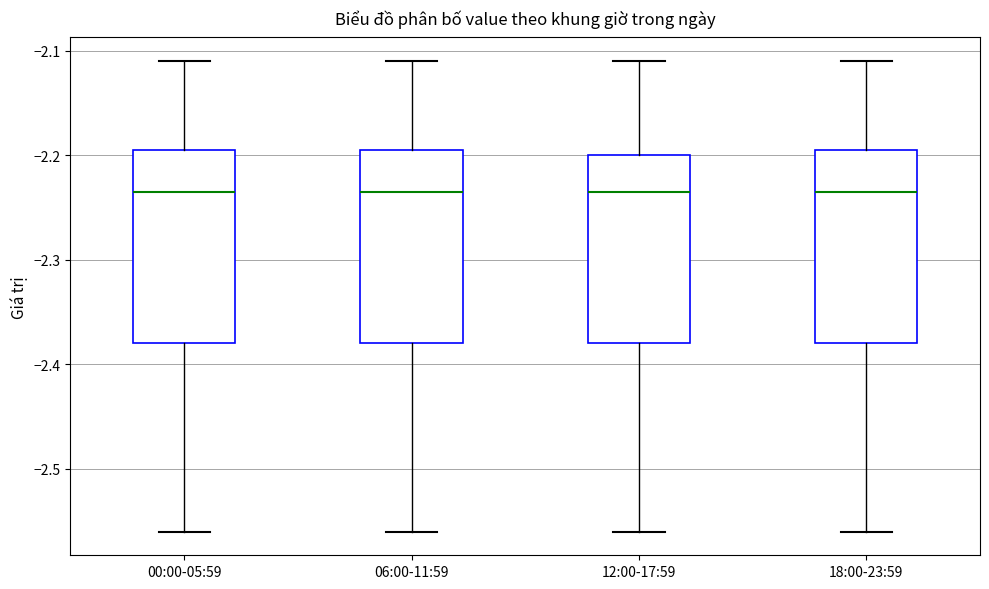

Reading left to right, transcribe this box plot: for each box, give where its median line is, the range the box spans, and where its two whiskers end, as read against the y-axis. The values are not printed on the chart, so give them approximately, as read against the axis.

00:00-05:59: median -2.23, box -2.38 to -2.19, whiskers -2.56 to -2.11
06:00-11:59: median -2.23, box -2.38 to -2.19, whiskers -2.56 to -2.11
12:00-17:59: median -2.23, box -2.38 to -2.20, whiskers -2.56 to -2.11
18:00-23:59: median -2.23, box -2.38 to -2.19, whiskers -2.56 to -2.11